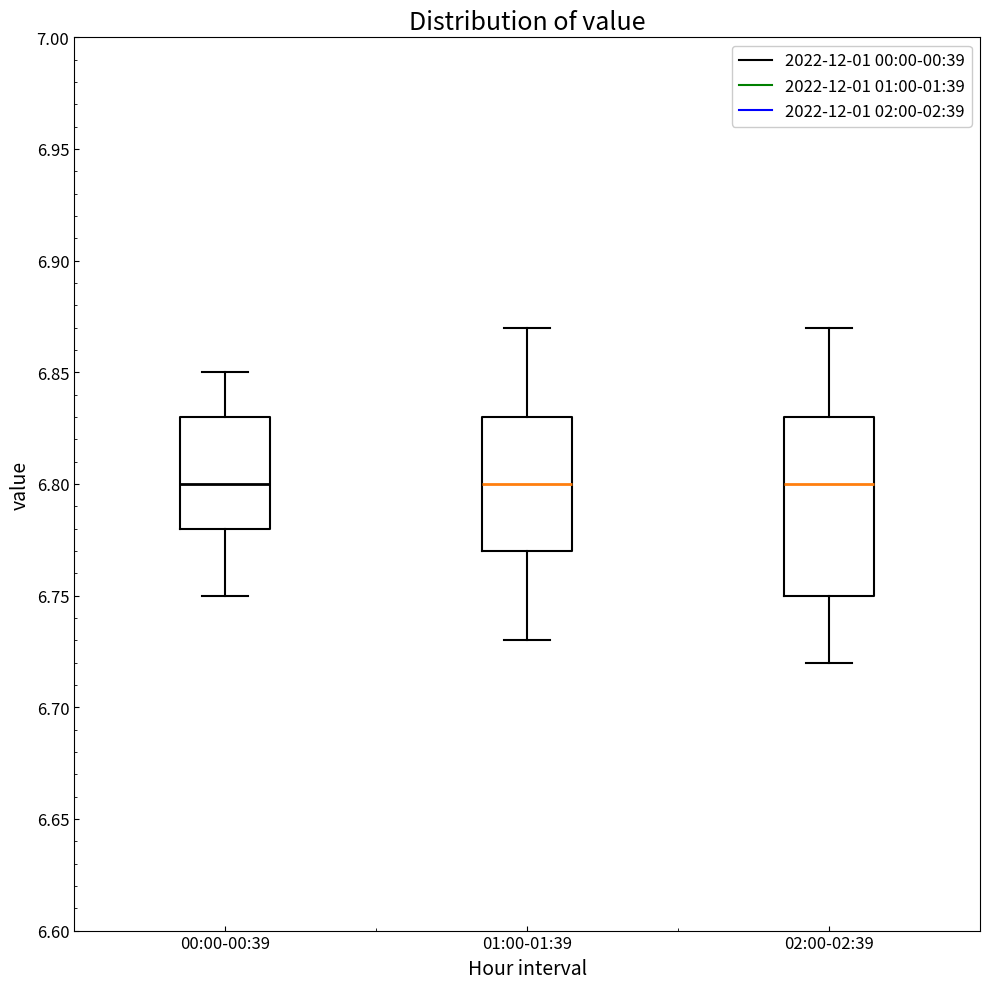

Reading left to right, transcribe this box plot: for each box, give where its median line is, the range the box spans, and where its two whiskers end, as read against the y-axis. The values are not printed on the chart, so give them approximately, as read against the axis.

00:00-00:39: median 6.80, box 6.78 to 6.83, whiskers 6.75 to 6.85
01:00-01:39: median 6.80, box 6.77 to 6.83, whiskers 6.73 to 6.87
02:00-02:39: median 6.80, box 6.75 to 6.83, whiskers 6.72 to 6.87